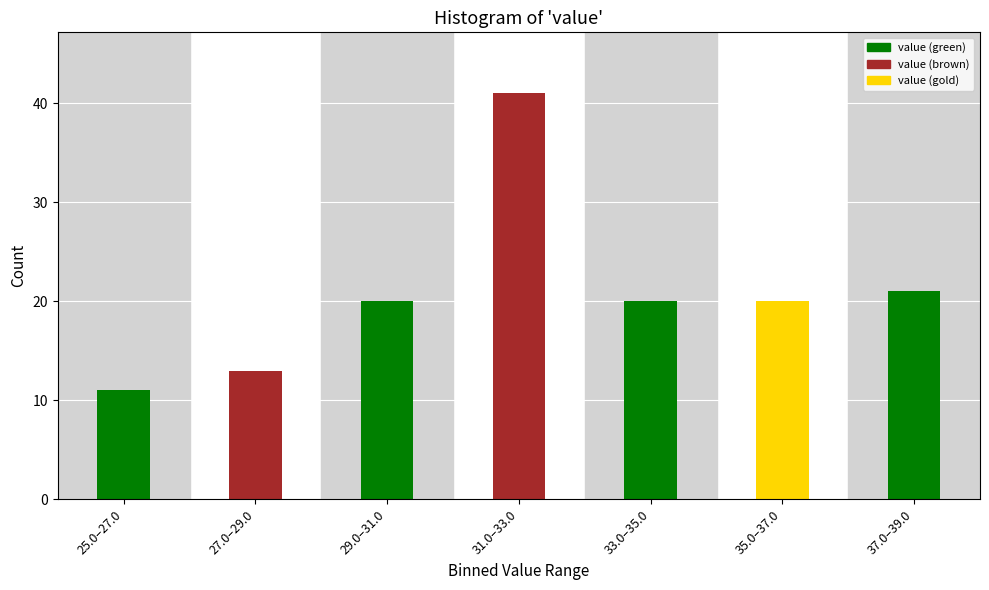

Reading left to right, list all the values displayed in this chart.

25.0–27.0=11	27.0–29.0=13	29.0–31.0=20	31.0–33.0=41	33.0–35.0=20	35.0–37.0=20	37.0–39.0=21